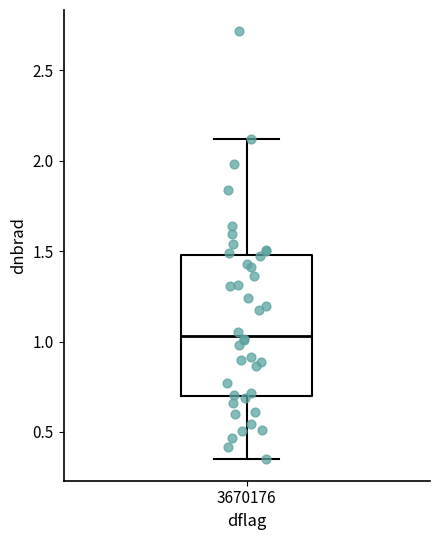

Read this box plot against the y-axis: the position of the median line, the range covered by the box, and the ends of both whiskers. The values are not printed on the chart, so give them approximately, as read against the axis.

median 1.05, box 0.70 to 1.50, whiskers 0.35 to 2.10